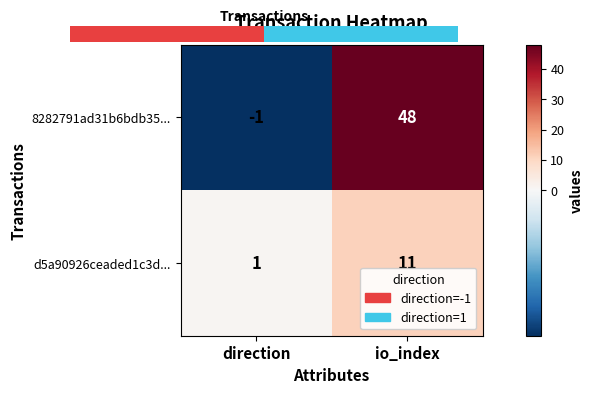

How many positive values does the row_0 series have?

1